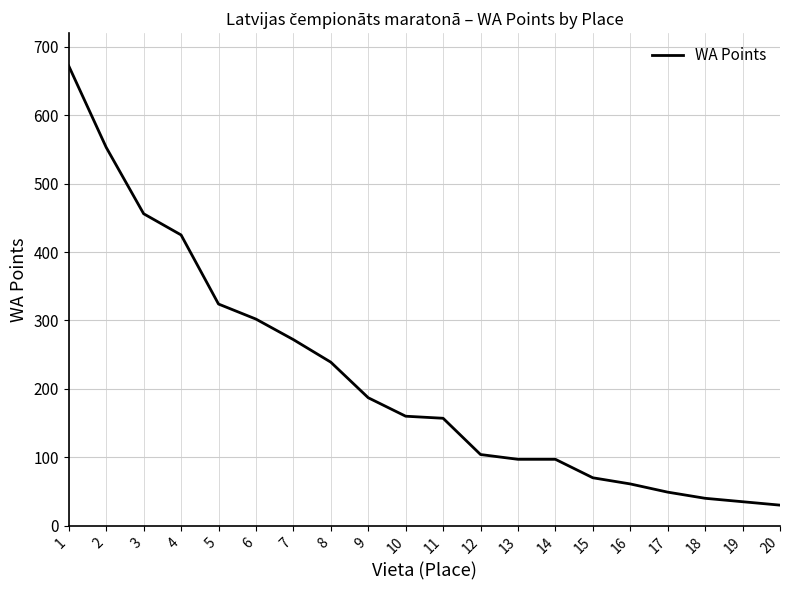

What is the difference between the values at 2 and 14?

456